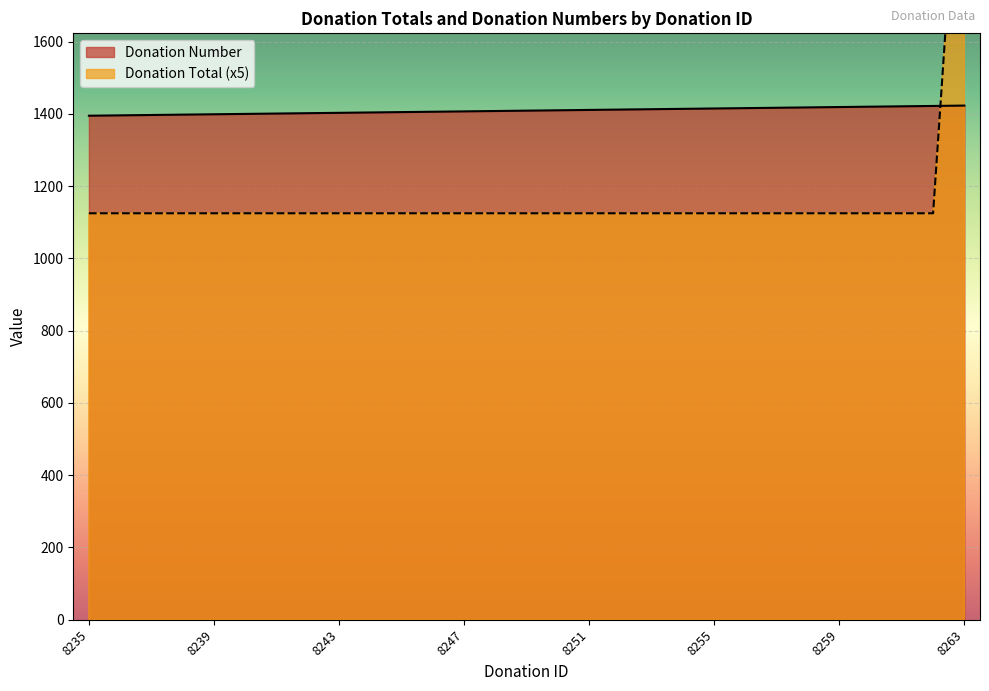

Is the value of Donation Total at 8235 greater than the value of Donation Number at 8238?

No